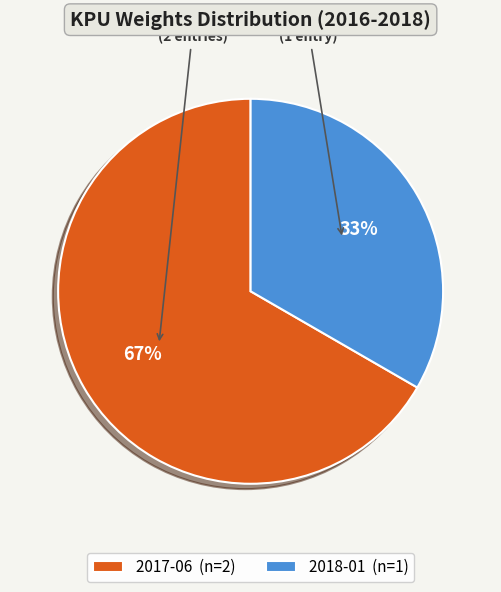

How many segments does this pie chart have?

2